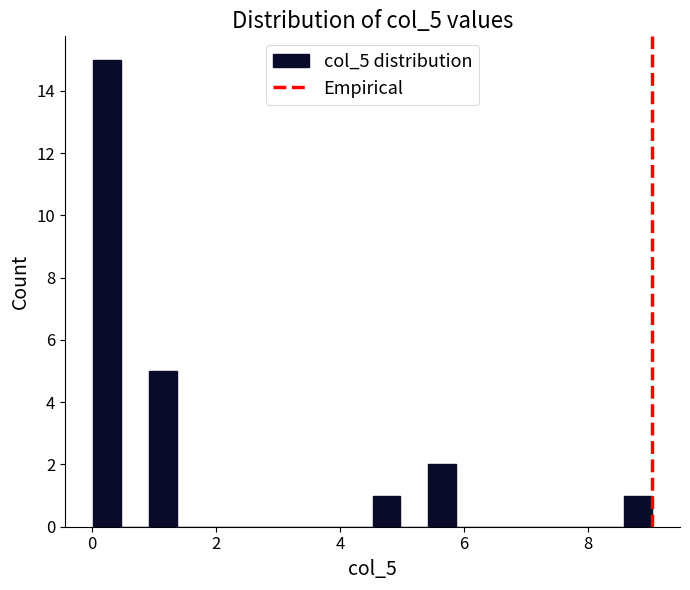

Around what value on the x-axis is the tallest bar? Give the approximate position of its centre, as read against the axis.

0.2